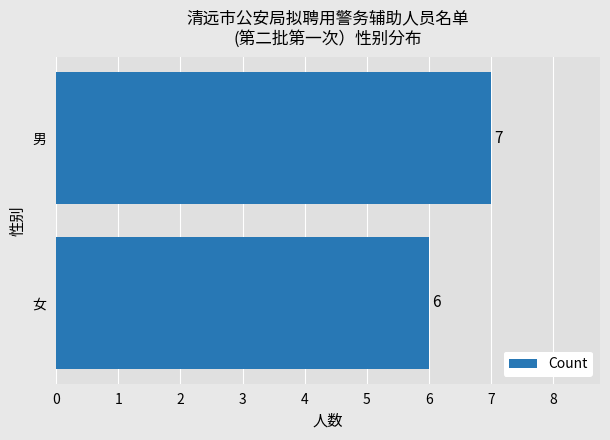

Which category has the lowest value across all series?

女